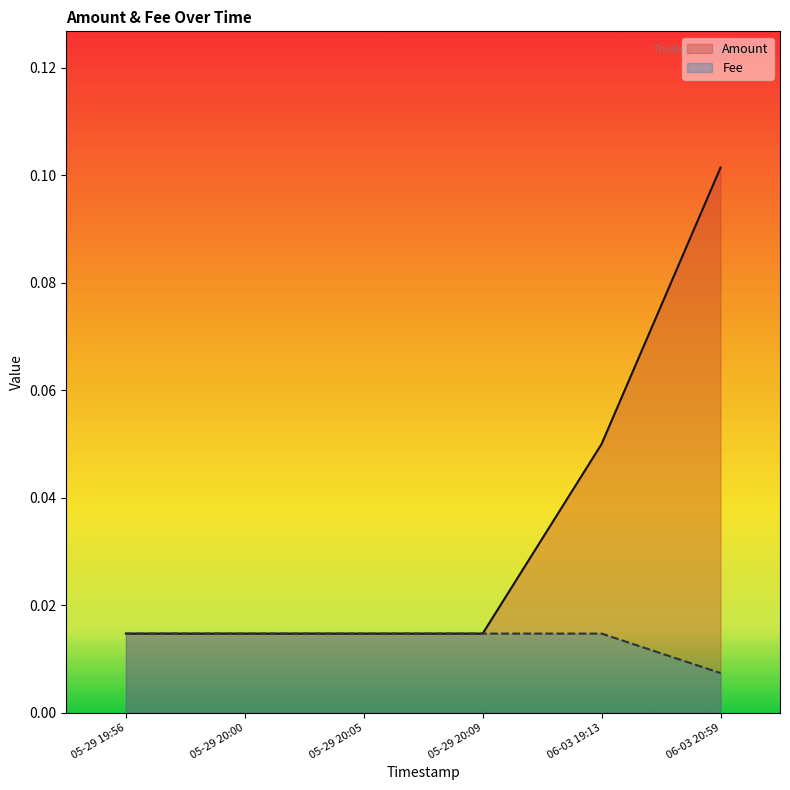

What are all the series names shown in the legend?

Amount, Fee